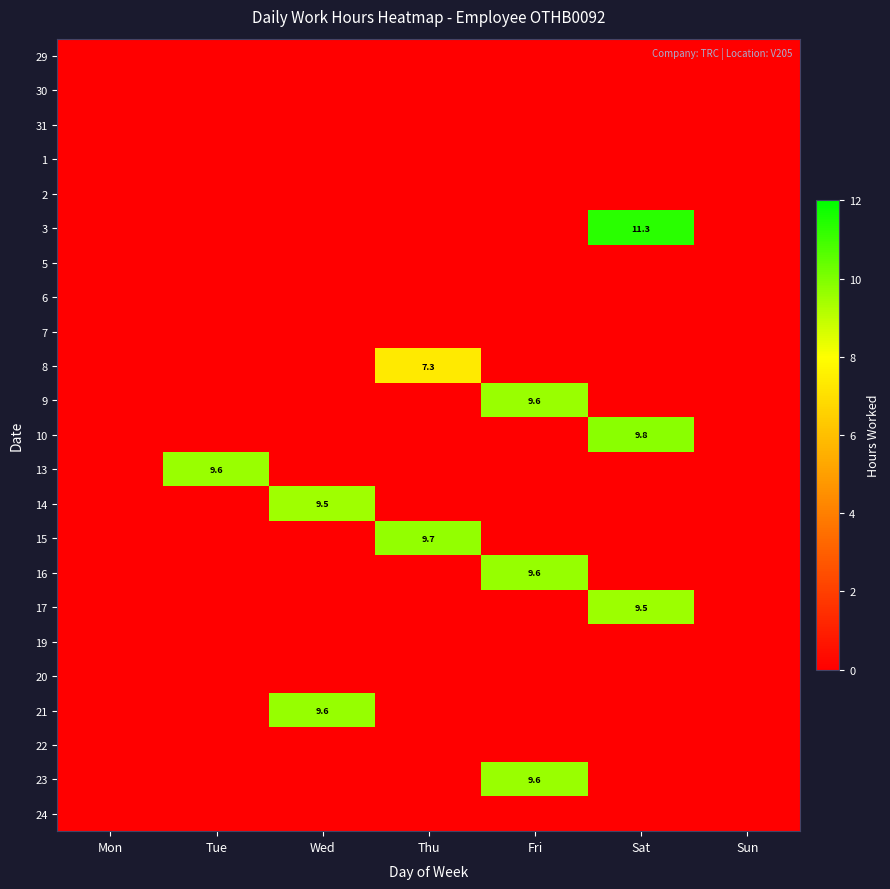

The 21 series shows 16.0 at Wed. True or false?

False